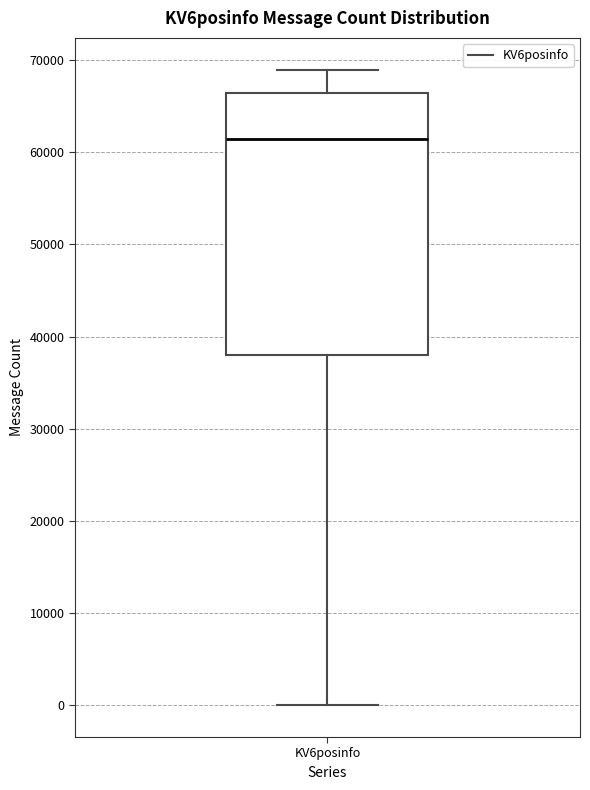

Read this box plot against the y-axis: the position of the median line, the range covered by the box, and the ends of both whiskers. The values are not printed on the chart, so give them approximately, as read against the axis.

median 61000, box 38000 to 66000, whiskers 0 to 69000